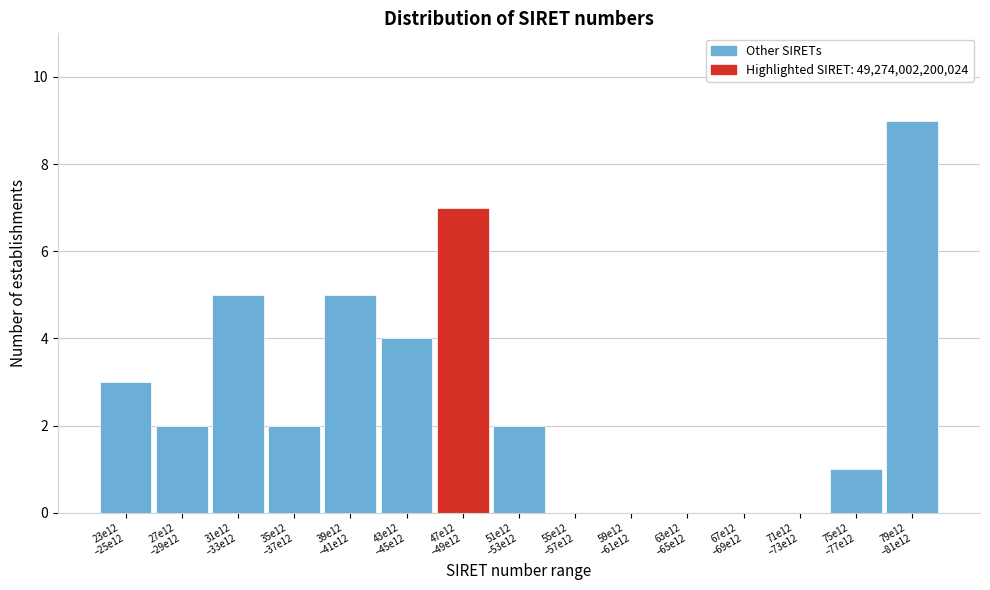

What is the maximum value shown in the chart?

9